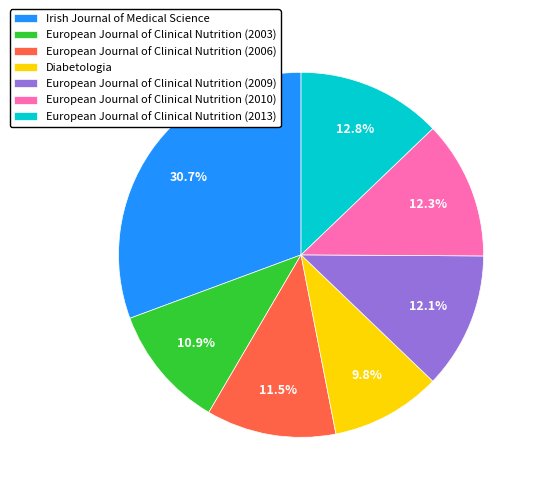

Is European Journal of Clinical Nutrition (2006) the majority of the pie?

No